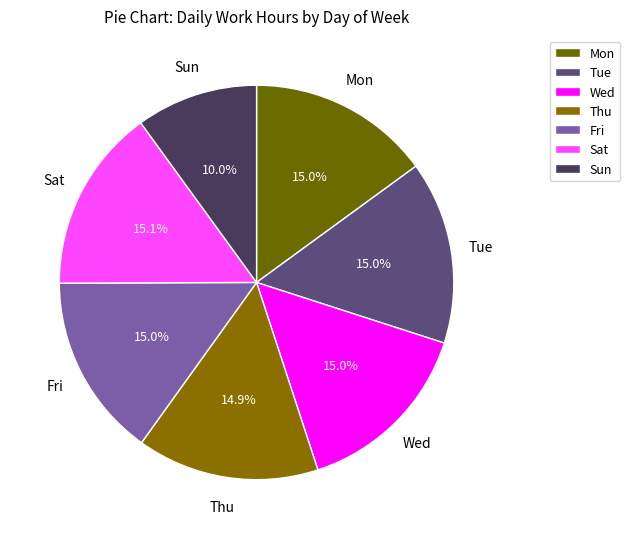

How many segments does this pie chart have?

7